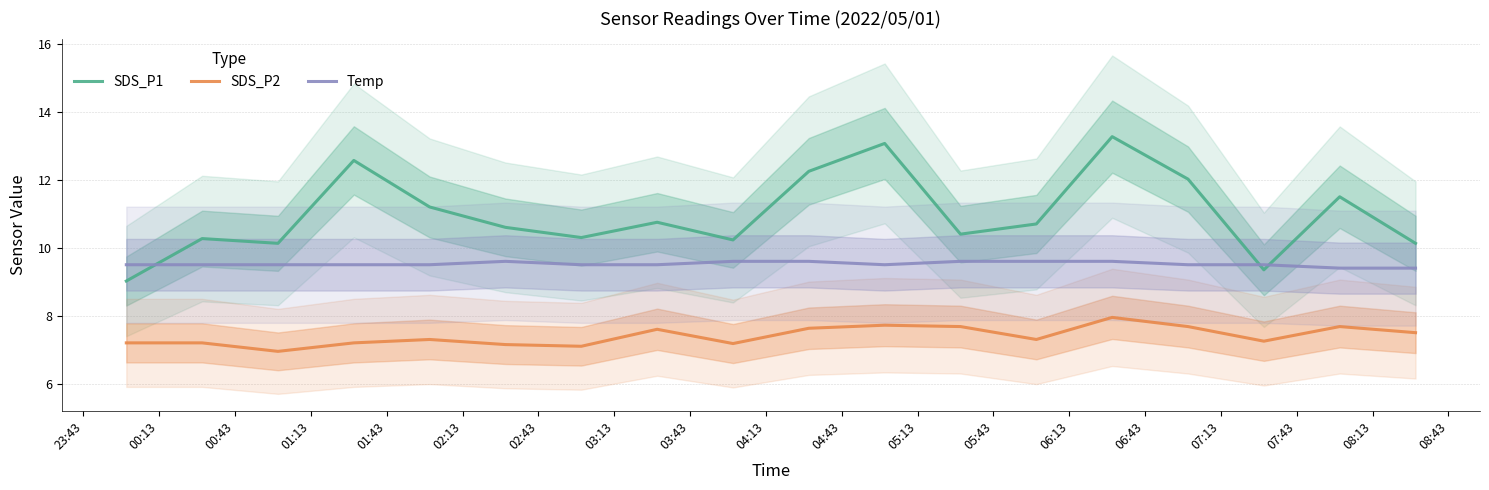

True or false: SDS_P2 and Temp cross at least once.

False